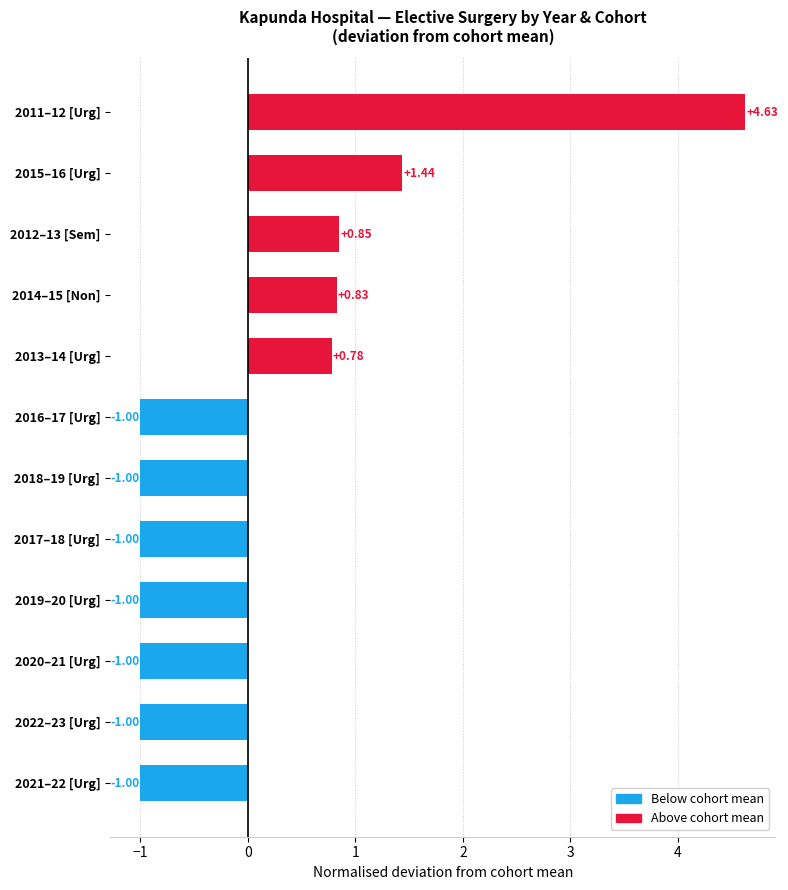

Approximately how many times larger is the value at 2013–14 [Urg] compared to 2015–16 [Urg]?

0.5